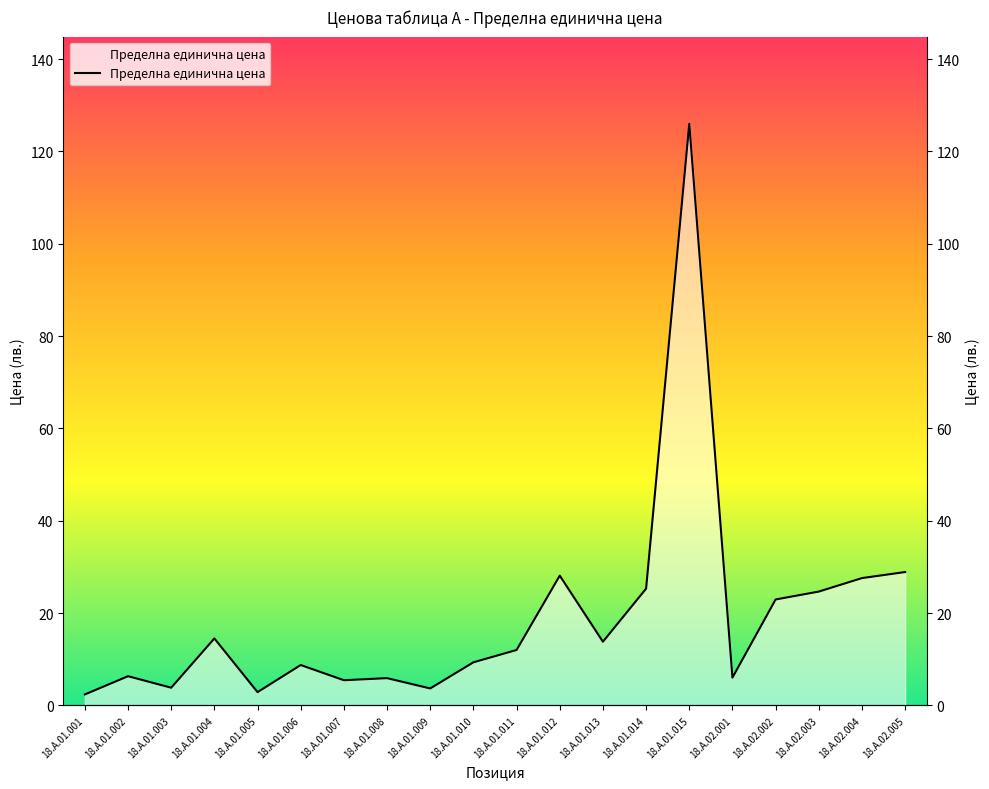

What is the sum of the values at 18.A.01.014 and 18.A.01.010?

34.6